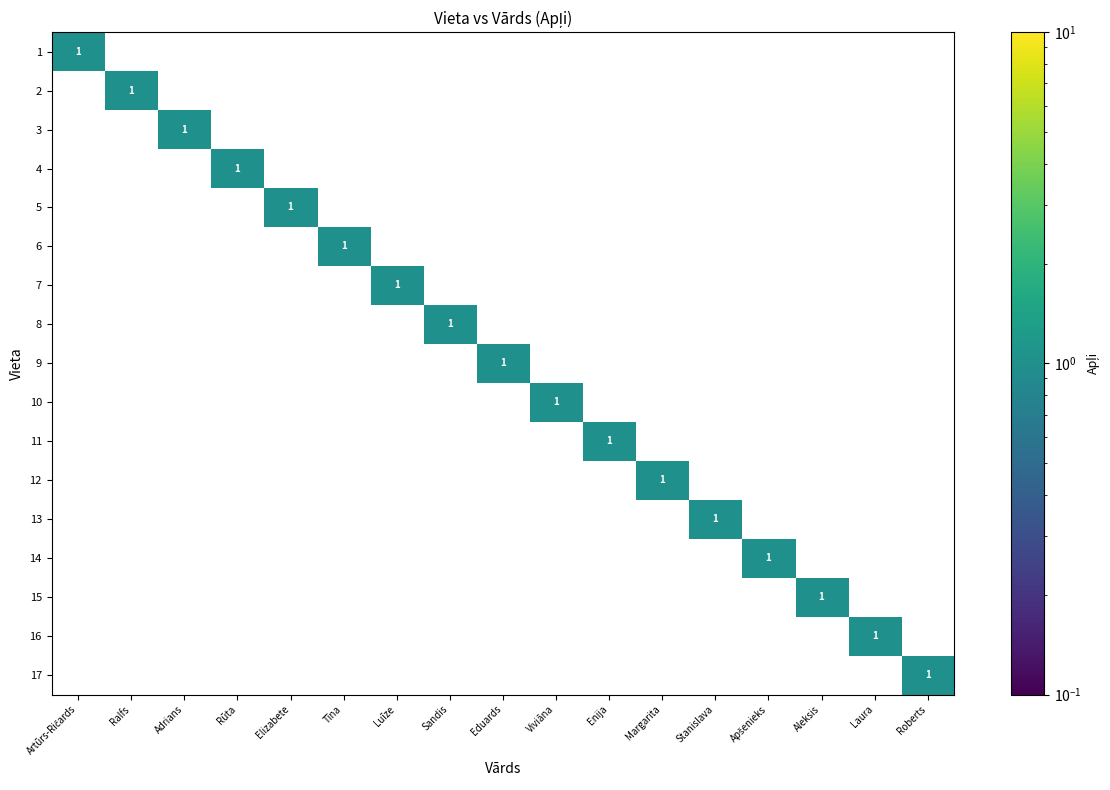

Which label corresponds to the largest value in the chart?

Artūrs-Ričards